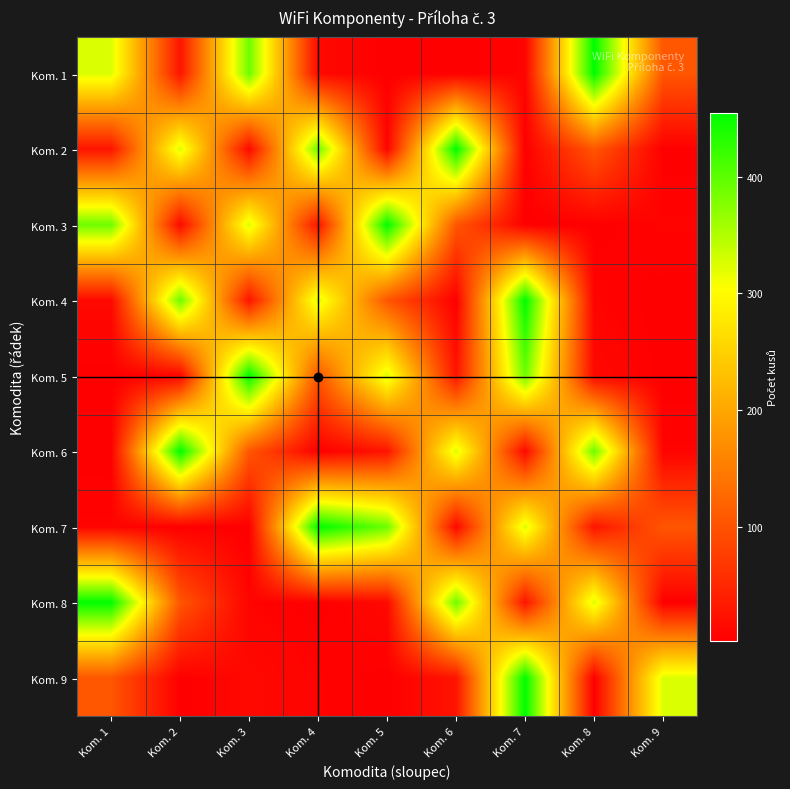

Reading right to left, what are all the values shown in this chart?

Kom. 1: Kom. 9=104	Kom. 8=455	Kom. 7=7	Kom. 6=2	Kom. 5=2	Kom. 4=13	Kom. 3=390	Kom. 2=26	Kom. 1=325
Kom. 2: Kom. 9=2	Kom. 8=104	Kom. 7=2	Kom. 6=455	Kom. 5=7	Kom. 4=390	Kom. 3=13	Kom. 2=325	Kom. 1=26
Kom. 3: Kom. 9=7	Kom. 8=2	Kom. 7=2	Kom. 6=104	Kom. 5=455	Kom. 4=26	Kom. 3=325	Kom. 2=13	Kom. 1=390
Kom. 4: Kom. 9=2	Kom. 8=7	Kom. 7=455	Kom. 6=2	Kom. 5=104	Kom. 4=325	Kom. 3=26	Kom. 2=390	Kom. 1=13
Kom. 5: Kom. 9=2	Kom. 8=13	Kom. 7=390	Kom. 6=26	Kom. 5=325	Kom. 4=104	Kom. 3=455	Kom. 2=7	Kom. 1=2
Kom. 6: Kom. 9=7	Kom. 8=390	Kom. 7=13	Kom. 6=325	Kom. 5=26	Kom. 4=2	Kom. 3=104	Kom. 2=455	Kom. 1=2
Kom. 7: Kom. 9=104	Kom. 8=26	Kom. 7=325	Kom. 6=13	Kom. 5=390	Kom. 4=455	Kom. 3=2	Kom. 2=2	Kom. 1=7
Kom. 8: Kom. 9=2	Kom. 8=325	Kom. 7=26	Kom. 6=390	Kom. 5=13	Kom. 4=2	Kom. 3=7	Kom. 2=104	Kom. 1=455
Kom. 9: Kom. 9=325	Kom. 8=2	Kom. 7=455	Kom. 6=26	Kom. 5=2	Kom. 4=7	Kom. 3=13	Kom. 2=2	Kom. 1=104